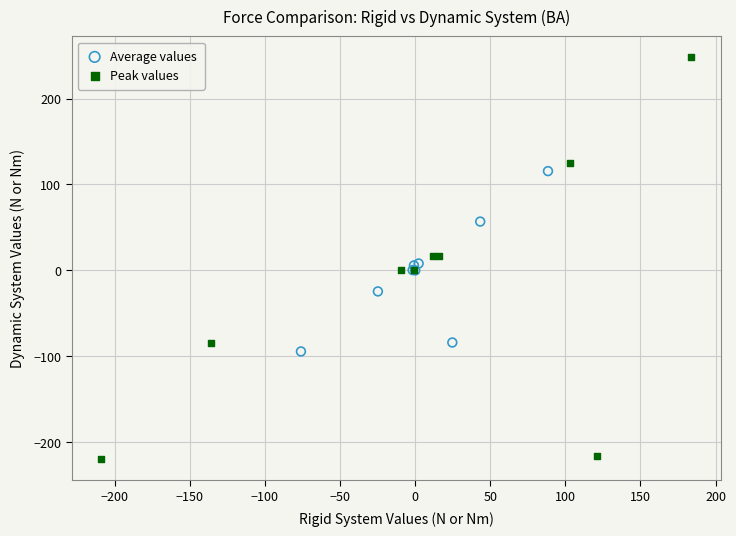

Which series reaches the maximum Y coordinate?

Peak values